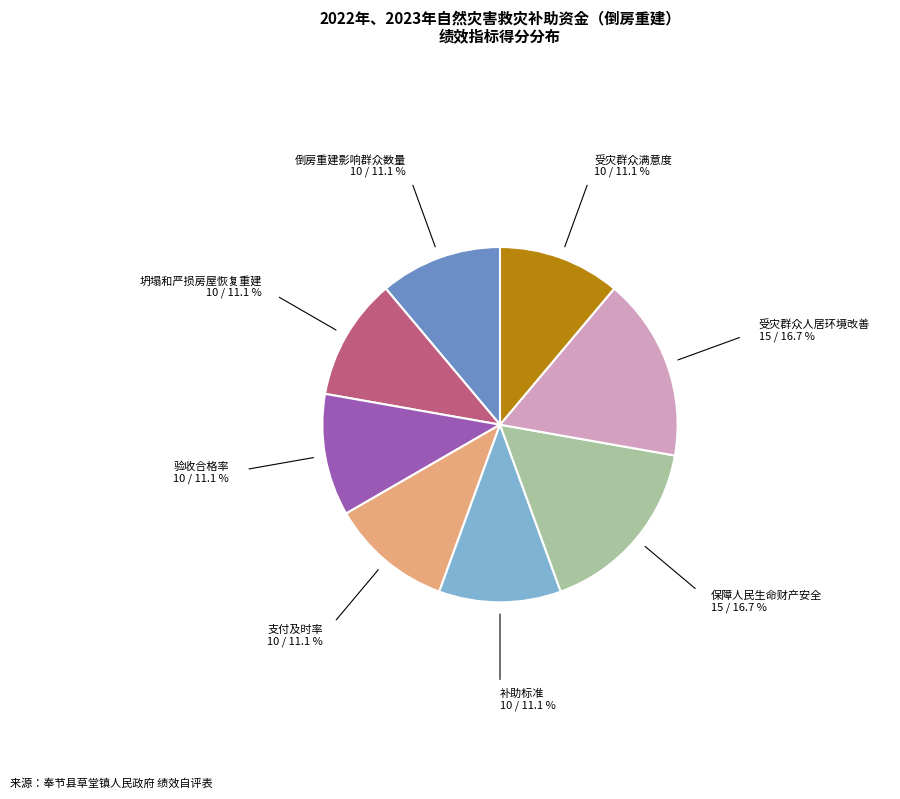

Approximately how many times larger is the value at 受灾群众满意度 compared to 验收合格率?

1.0